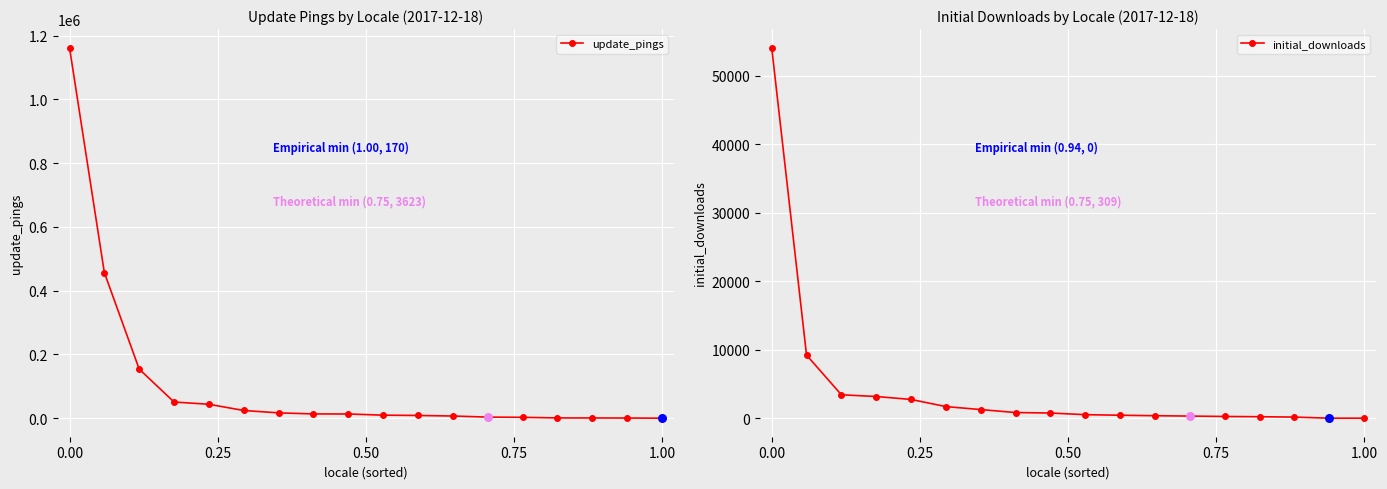

Which series contains the lowest Y value?

initial_downloads